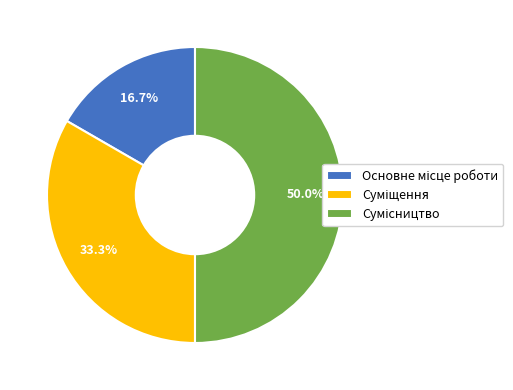

Count the number of slices in the pie.

3